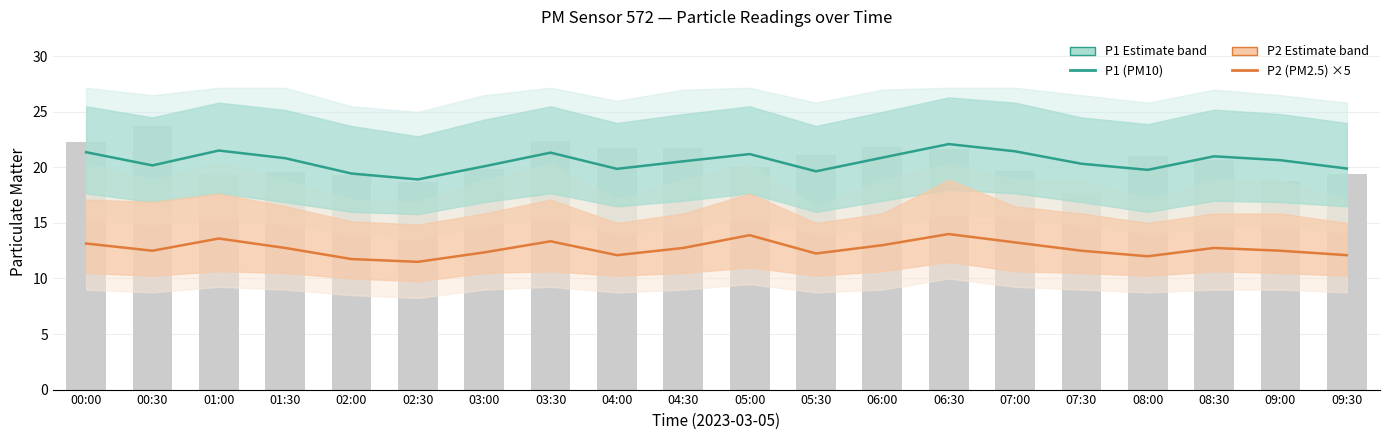

Which series changed the most between 04:00 and 05:30?

P1 (PM10)